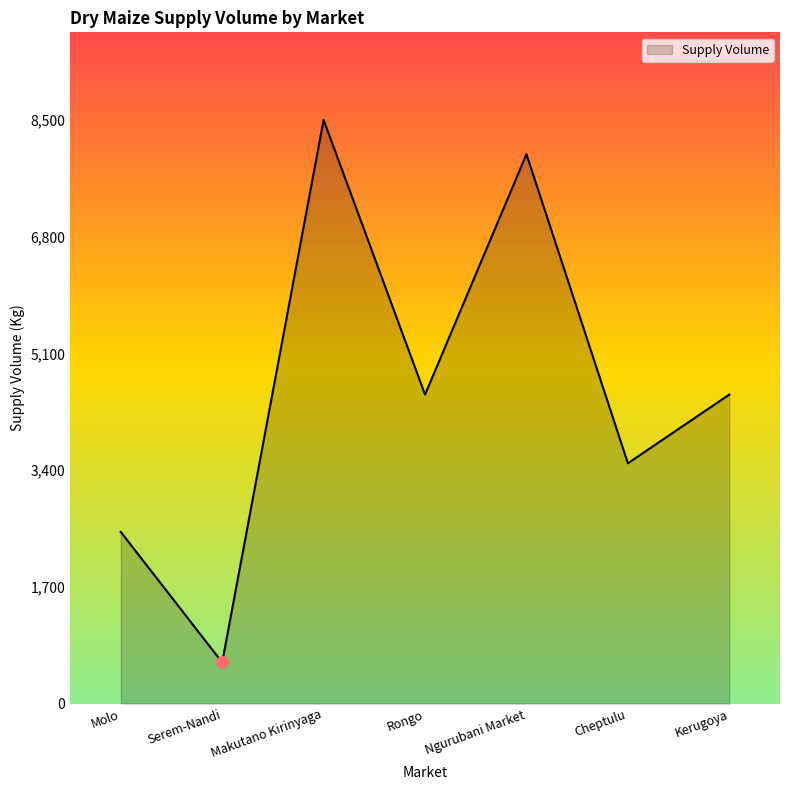

Approximately how many times larger is the value at Makutano Kirinyaga compared to Cheptulu?

2.4